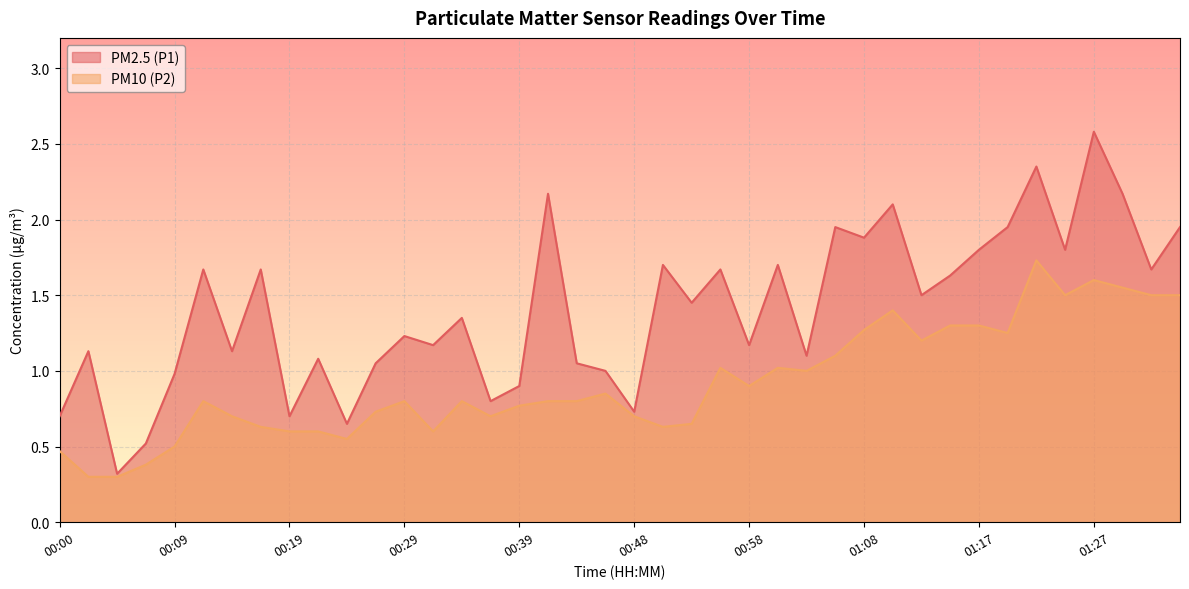

What is the difference between the PM2.5 (P1) values at 00:07 and 01:32?

1.1